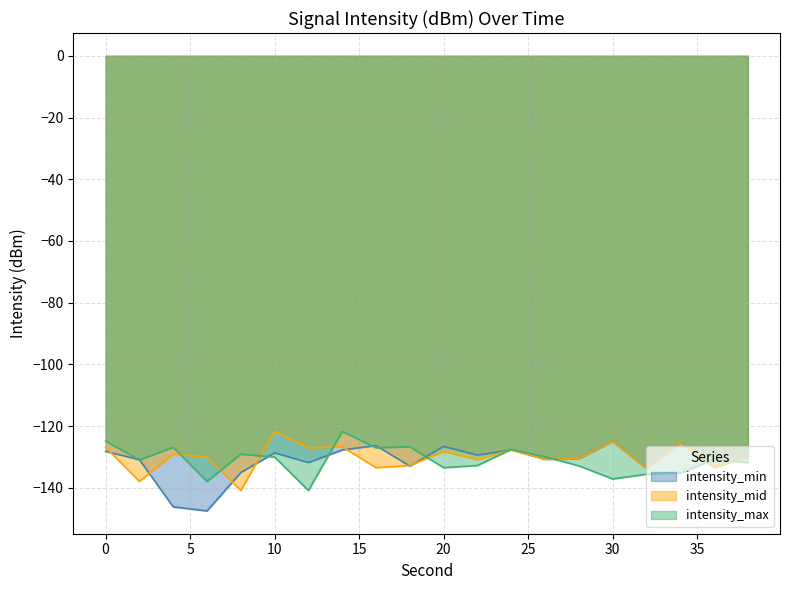

Reading left to right, list all the values displayed in this chart.

intensity_min: -128.2	-130.9	-146.2	-147.5	-135.0	-128.7	-131.8	-127.7	-126.3	-132.9	-126.6	-129.4	-127.7	-130.7	-130.6	-124.9	-133.7	-125.4	-133.3	-130.0
intensity_mid: -126.9	-137.9	-129.1	-130.0	-140.9	-121.7	-127.0	-126.7	-133.5	-132.8	-128.2	-130.9	-127.7	-130.7	-130.6	-124.9	-133.7	-125.4	-133.3	-130.0
intensity_max: -124.8	-131.0	-126.9	-137.9	-129.1	-130.0	-140.9	-121.7	-127.0	-126.7	-133.5	-132.8	-127.5	-129.9	-132.9	-137.1	-135.6	-135.2	-130.8	-131.8